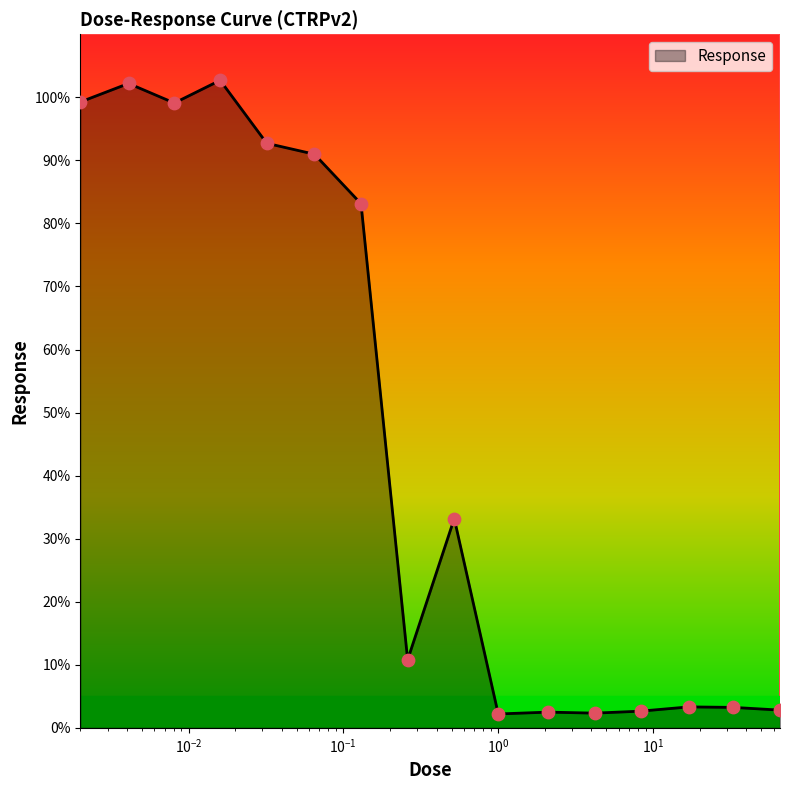

What is the smallest value displayed?

2.2